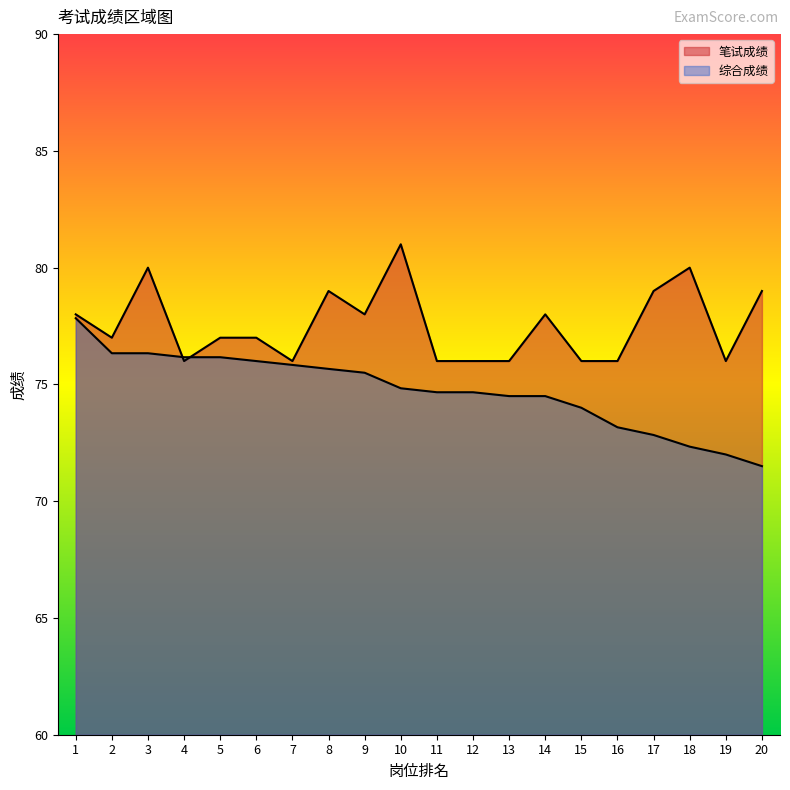

How many series are shown in this chart?

2